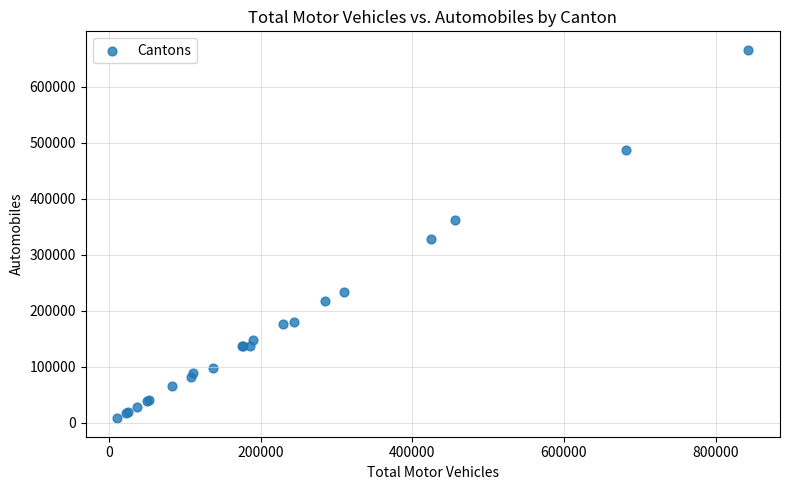

What Y value in the scatter plot is closest to 336741?

327074